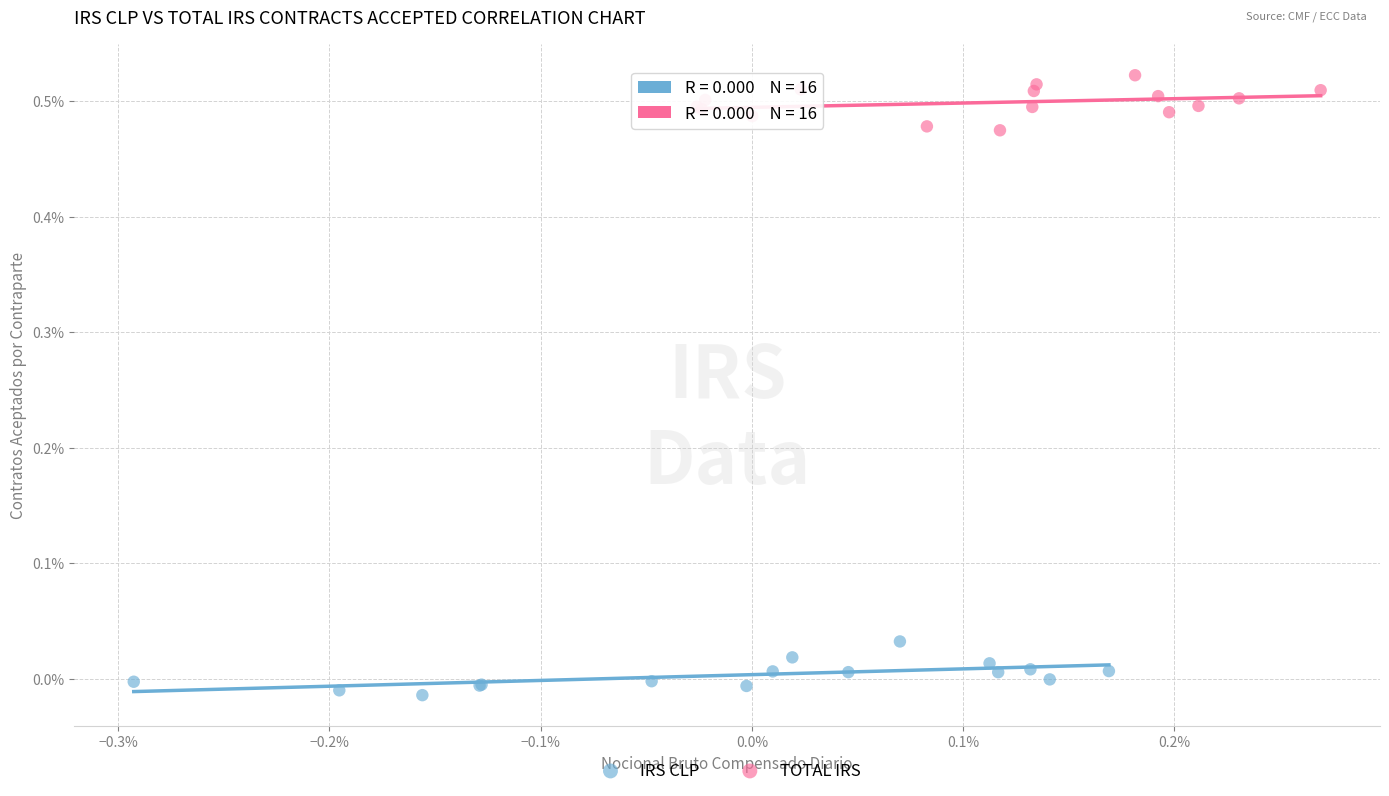

Which series contains the highest Y value?

TOTAL IRS